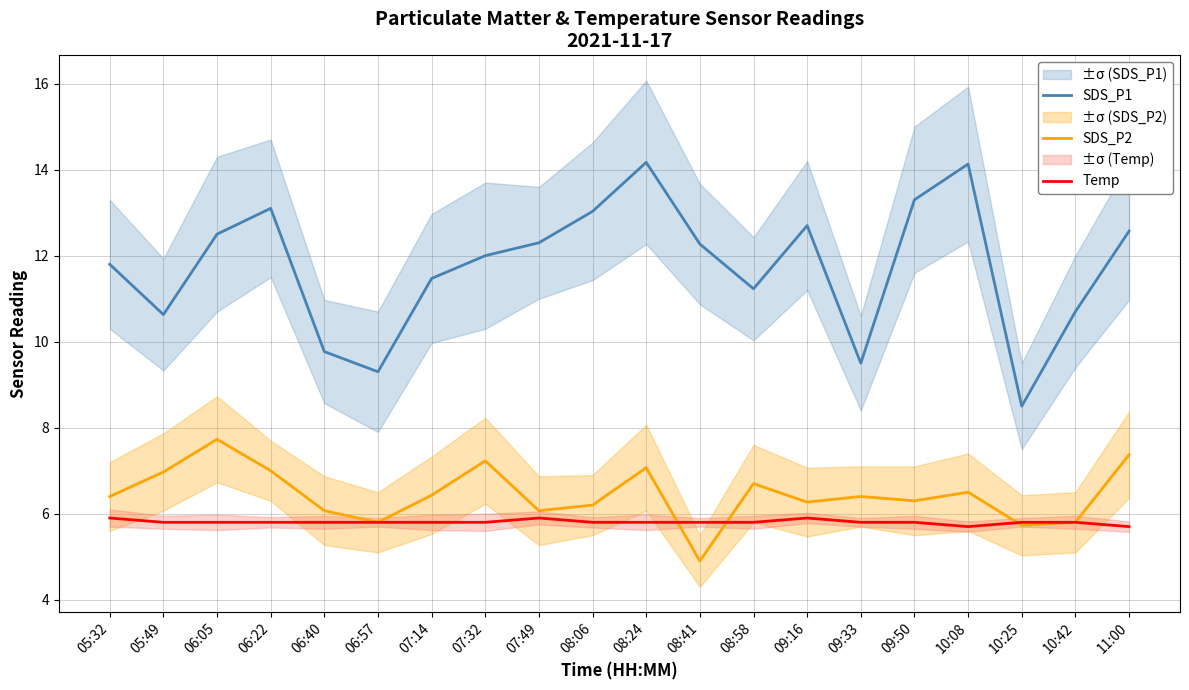

What is the average value of the SDS_P2 series?

6.4